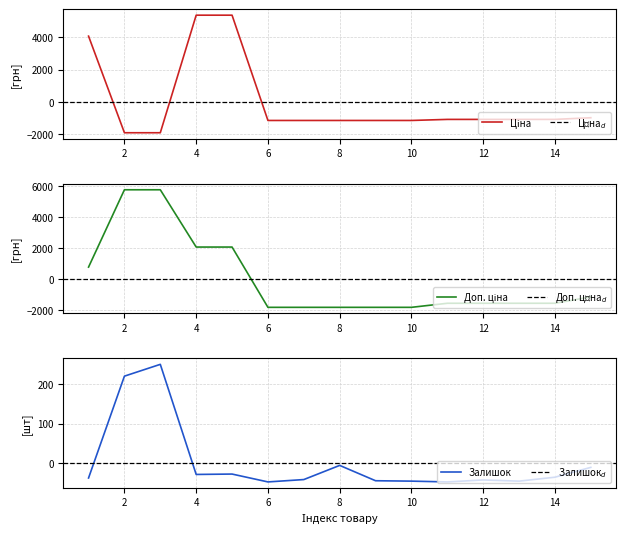

At which label is Ціна closest to 1727?

1